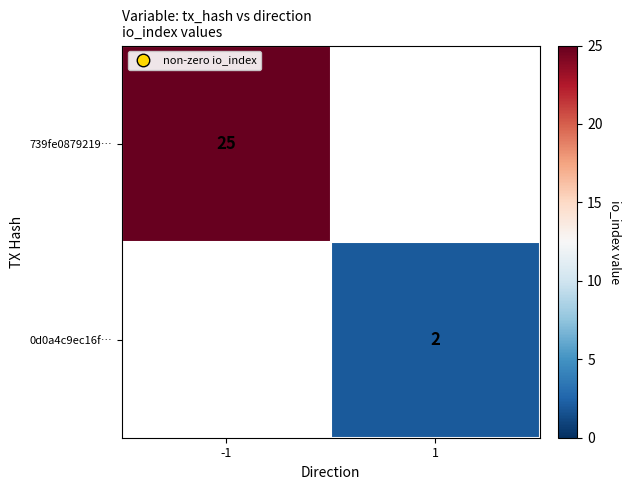

At which label is 739fe0879219… closest to 25?

-1